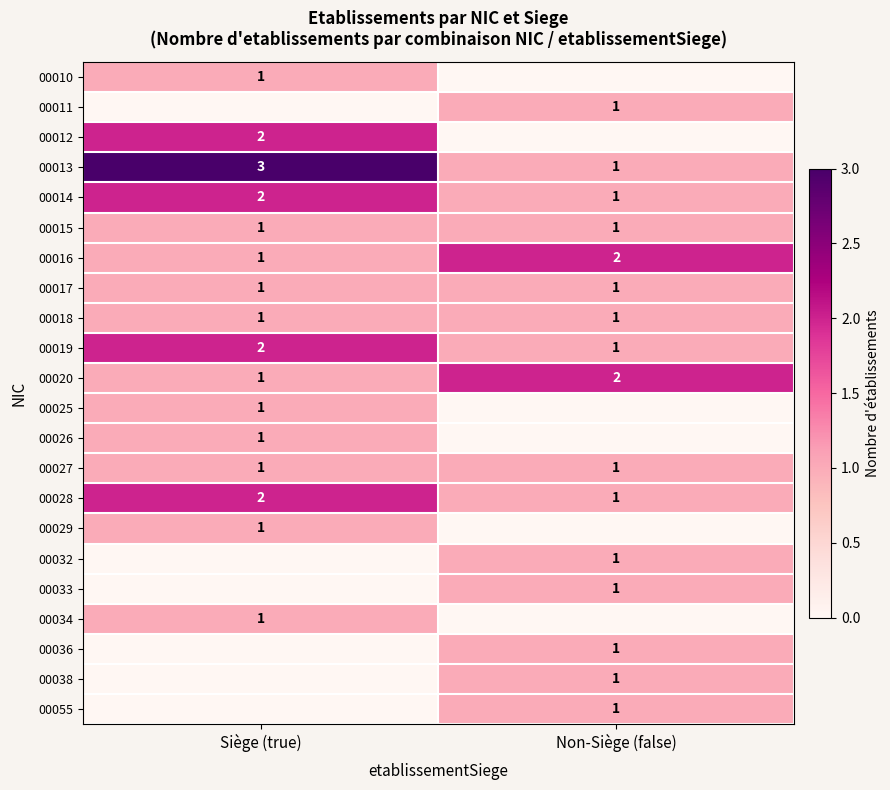

The value of 00020 at Non-Siège (false) is 2. True or false?

True